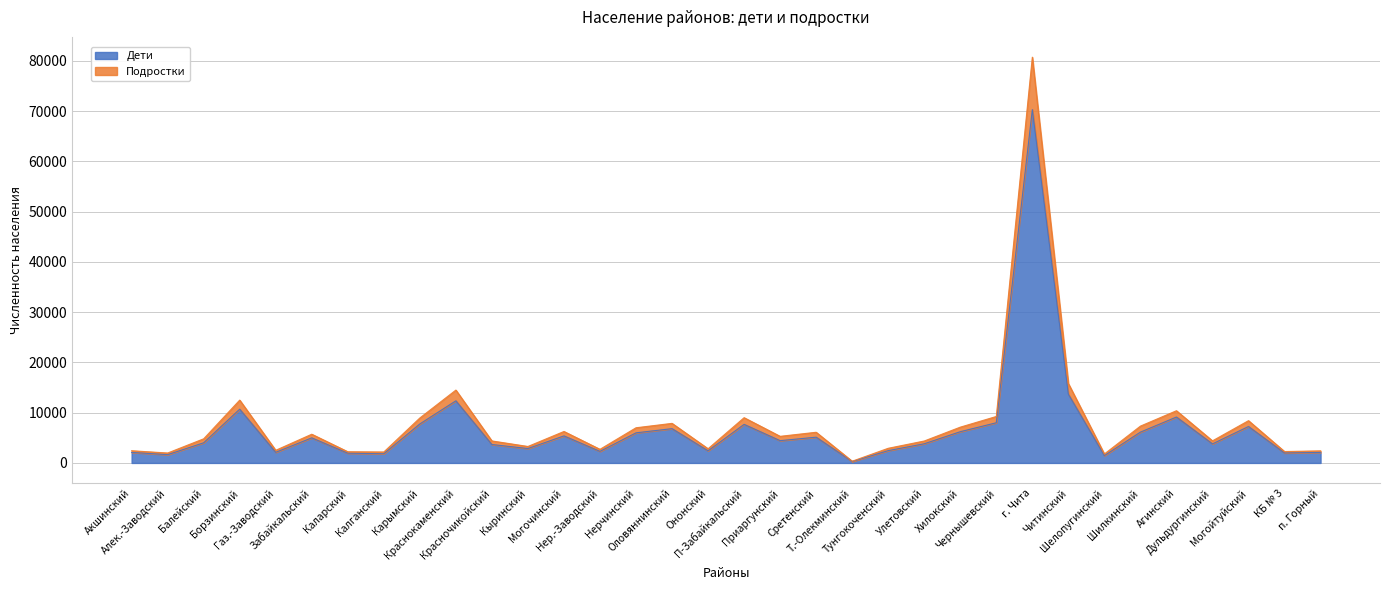

At which category does Дети reach its first local peak?

Борзинский